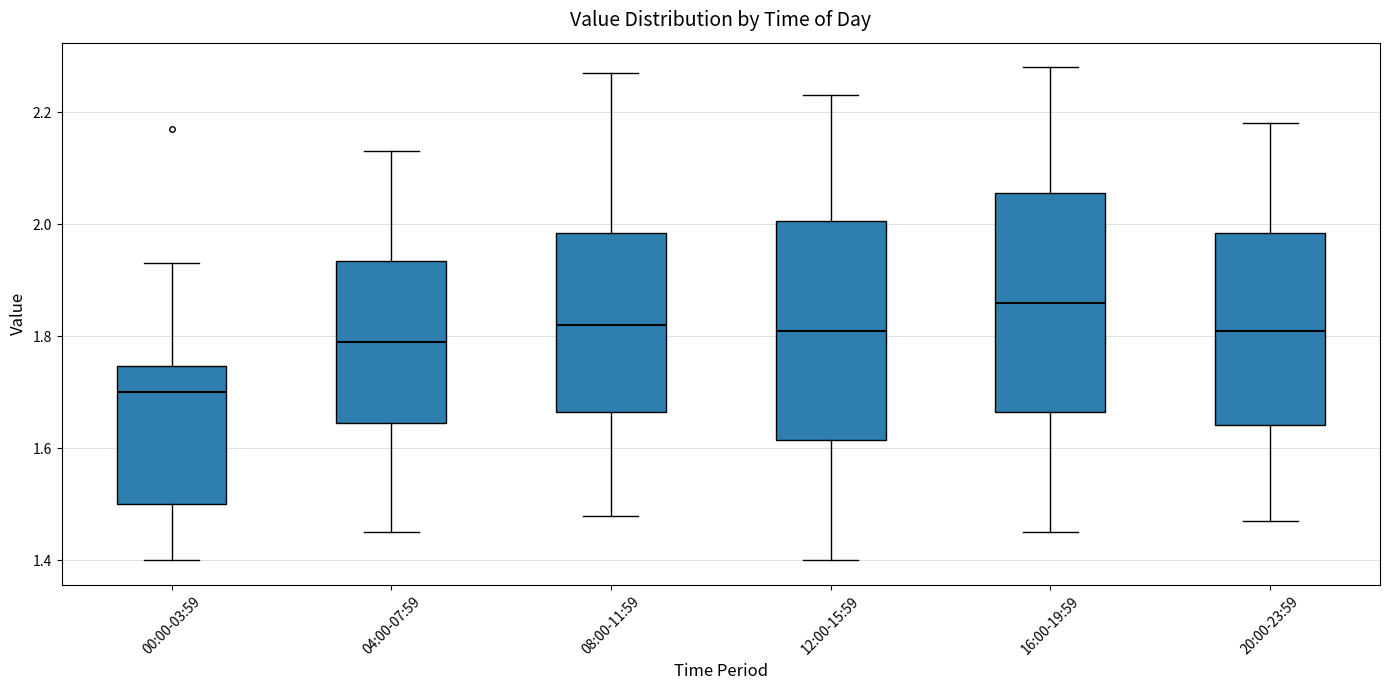

Where does the median line of the box for 12:00-15:59 sit on the y-axis? The values are not printed on the chart, so give them approximately, as read against the axis.

1.82